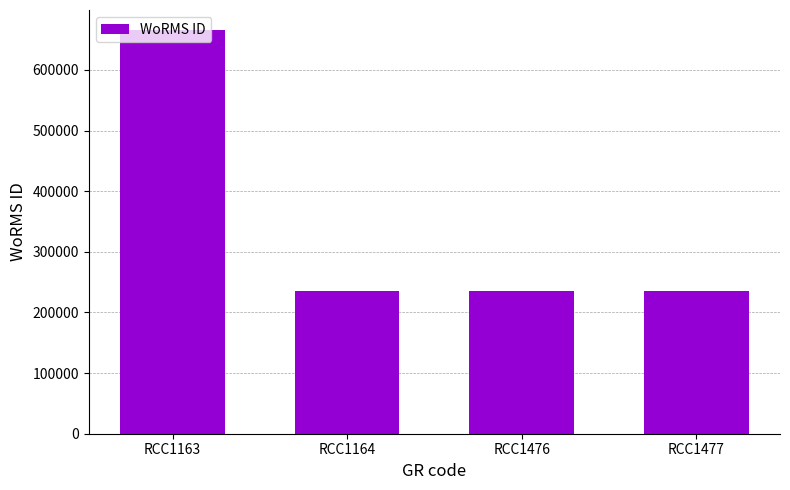

The value at RCC1163 is 665573. True or false?

True